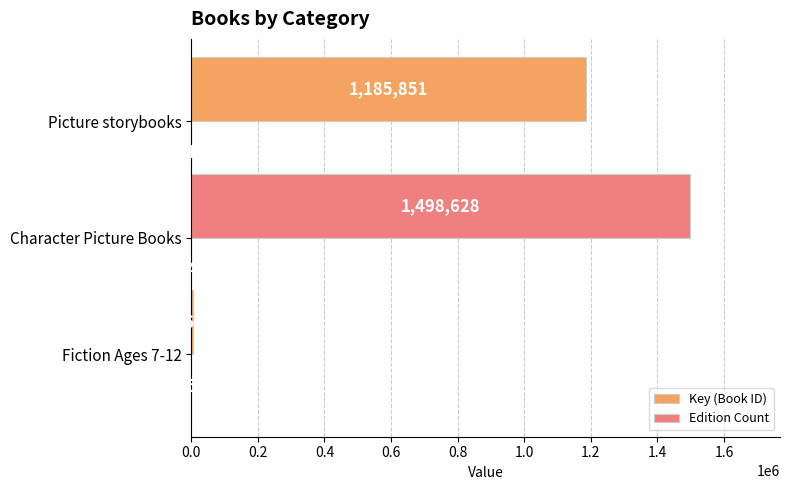

Count the number of categories in the chart.

3